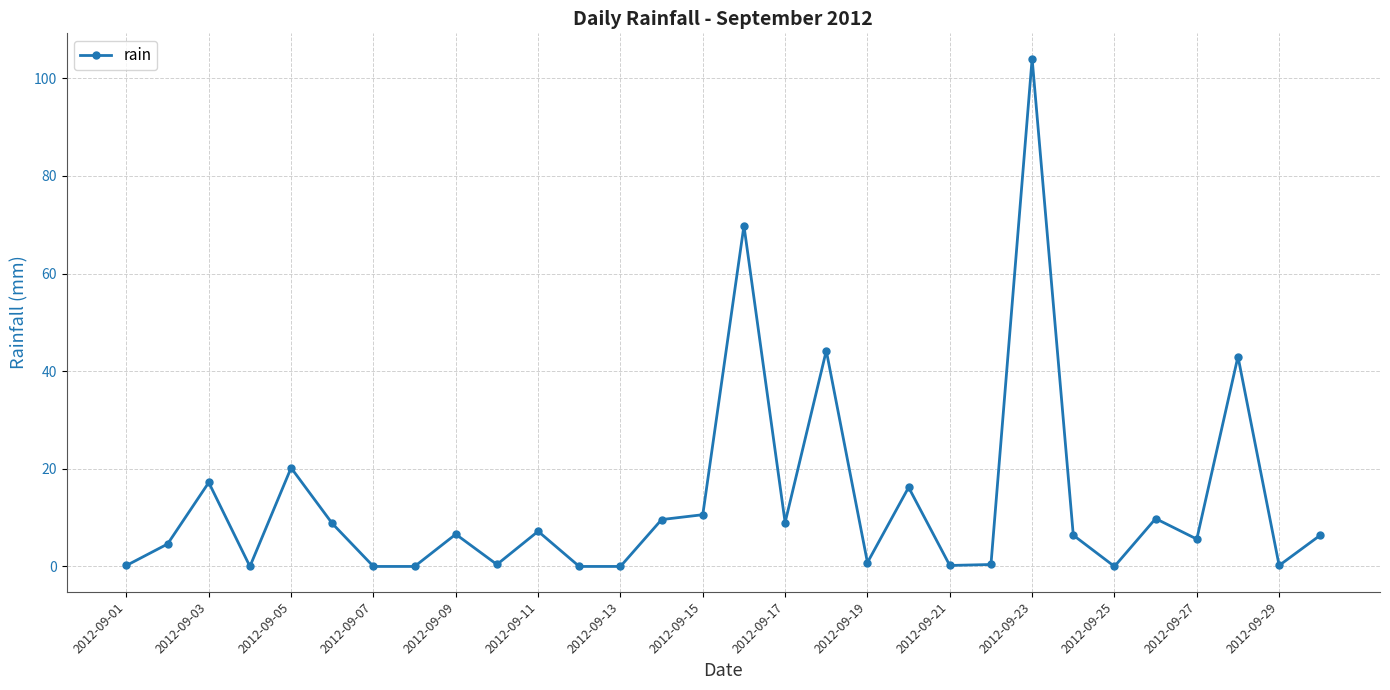

How many points are higher than both their immediate neighbors (excluding endpoints)?

10